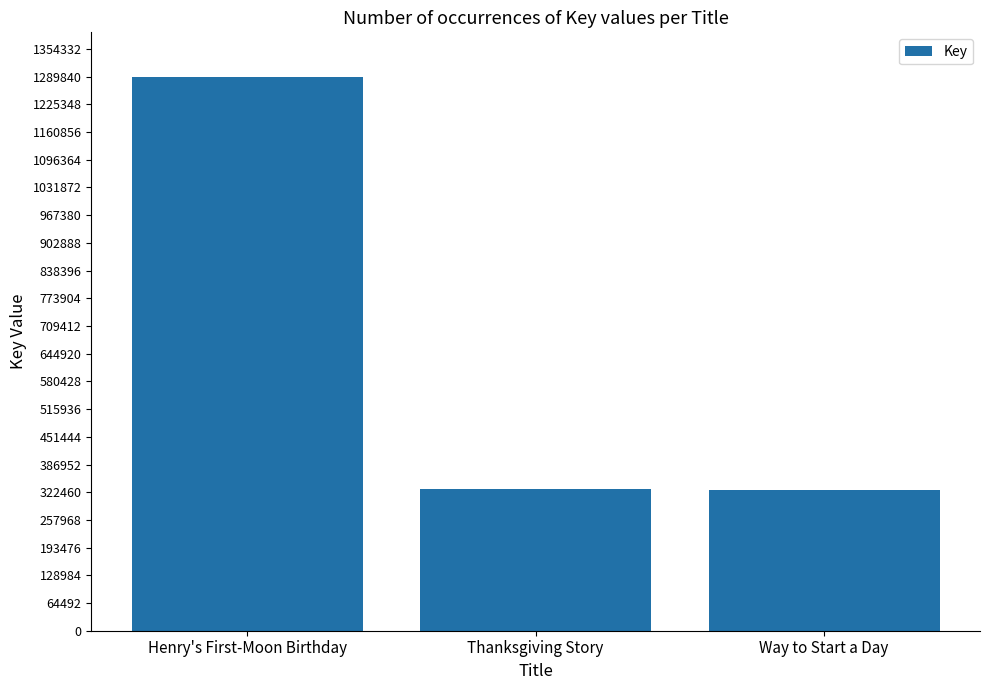

The chart shows a value of 173585 at Way to Start a Day. True or false?

False